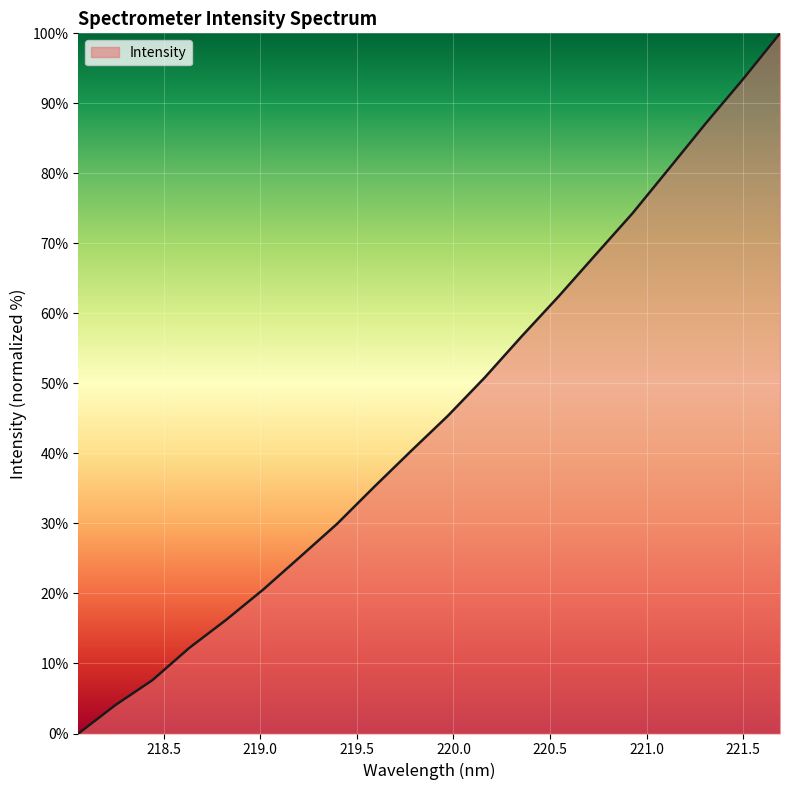

What is the greatest value displayed?

100.0